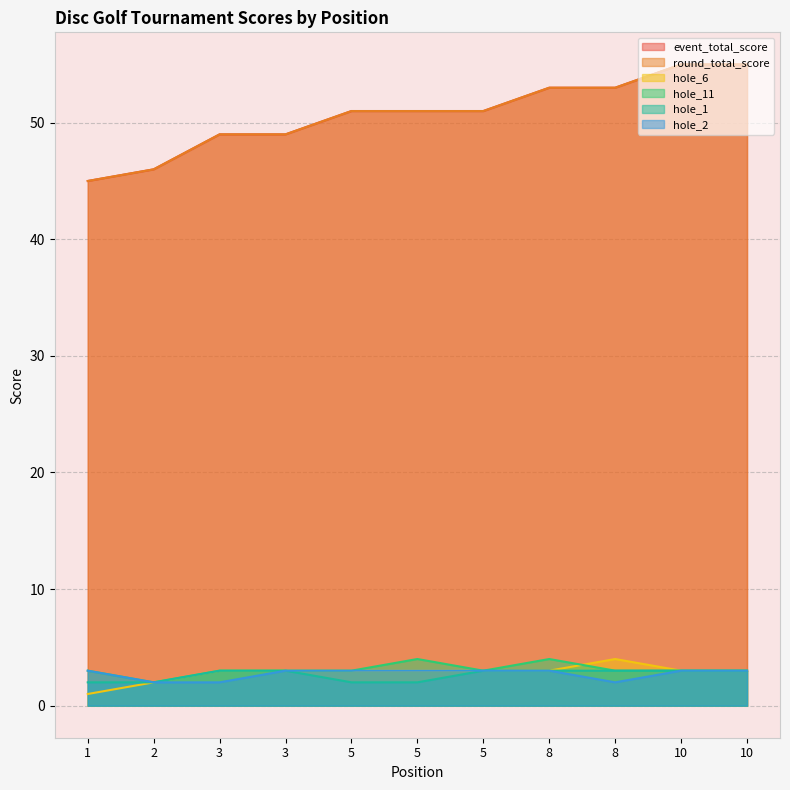

True or false: hole_1 has a value of 2 at 5.

True